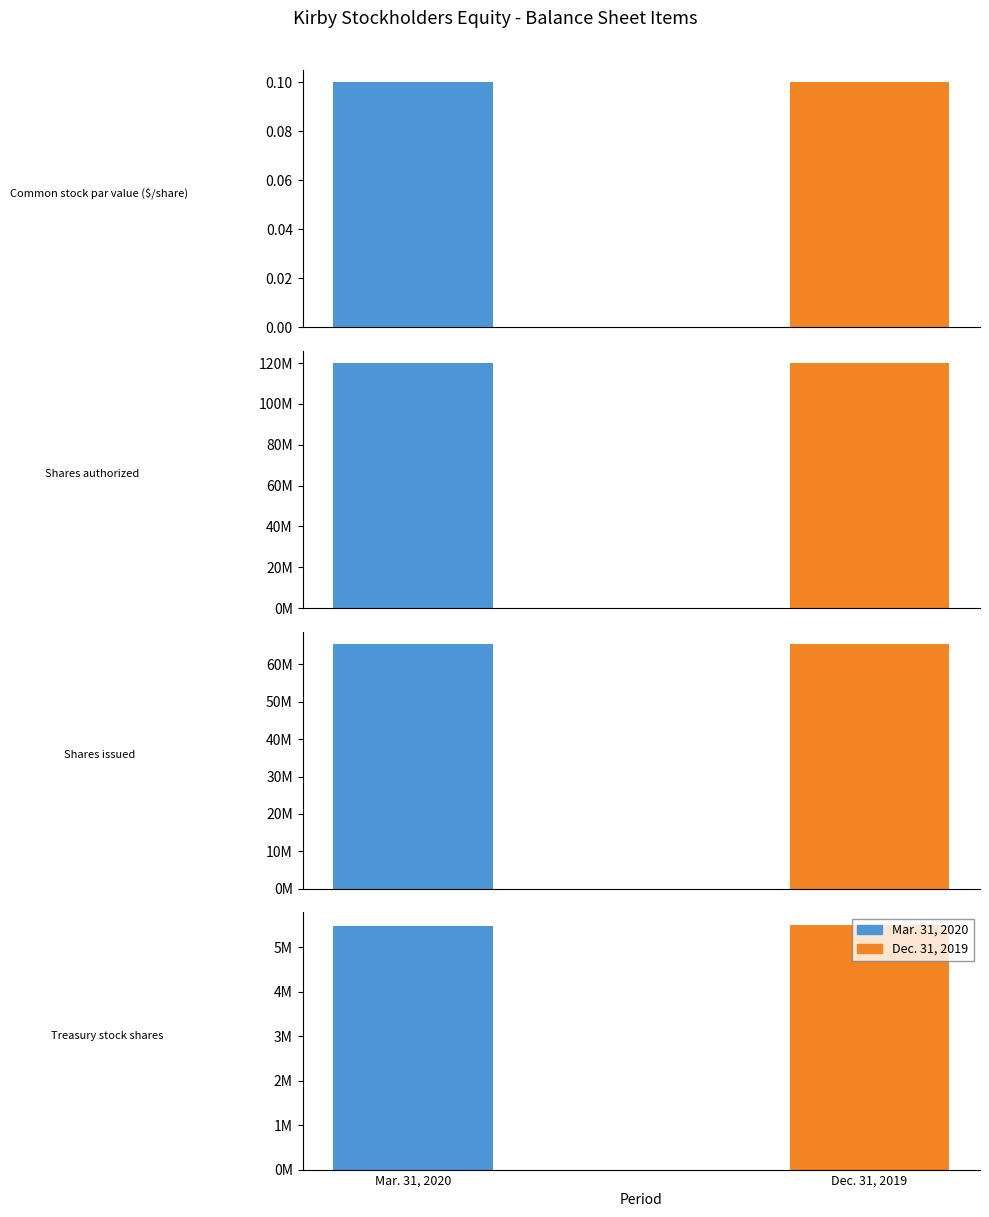

Reading left to right, extract all data points from this chart.

Mar. 31, 2020: 0.1	120000000.0	65472000.0	5475000.0
Dec. 31, 2019: 0.1	120000000.0	65472000.0	5513000.0